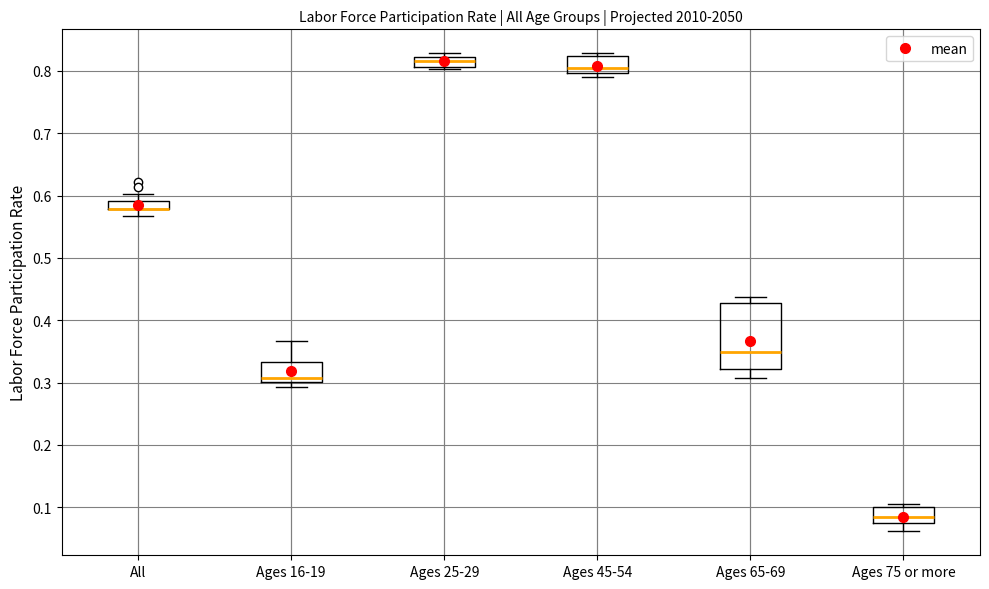

Where is the upper edge of the box for Ages 65-69 on the y-axis? The values are not printed on the chart, so give them approximately, as read against the axis.

0.43